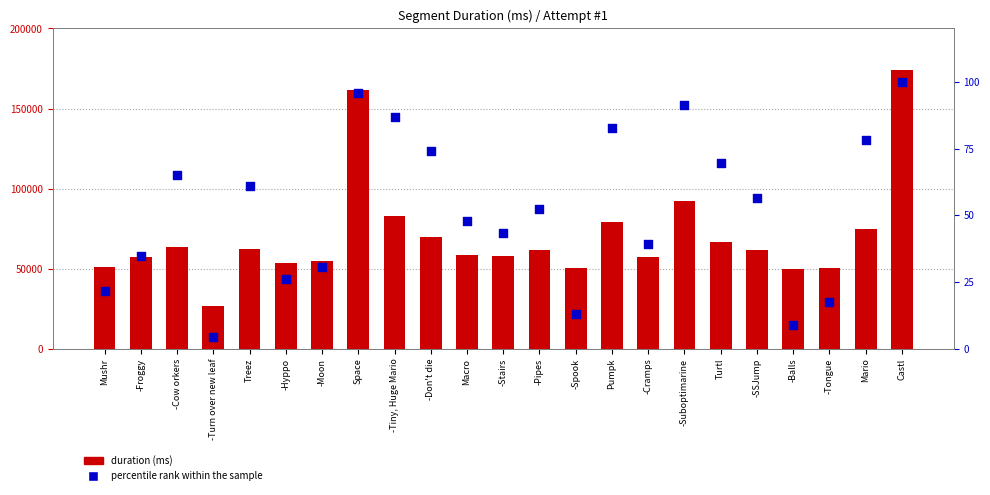

Is the value of Duration (ms) at -Suboptimarine greater than the value of percentile rank within the sample at -Tiny, Huge Mario?

Yes